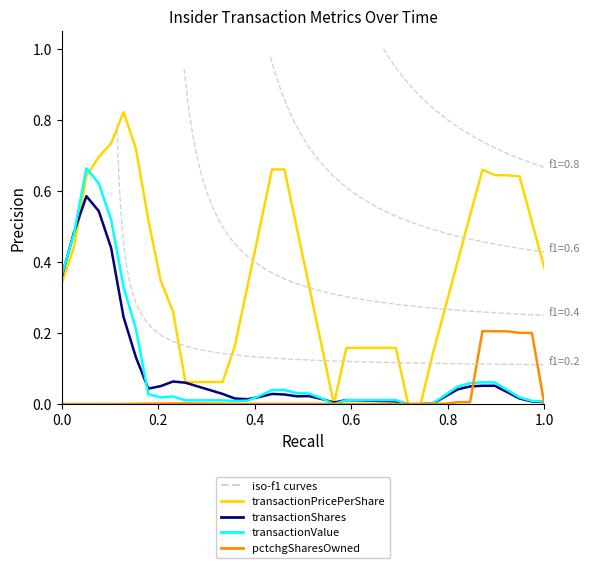

At how many categories does at least one series exceed 0?

40